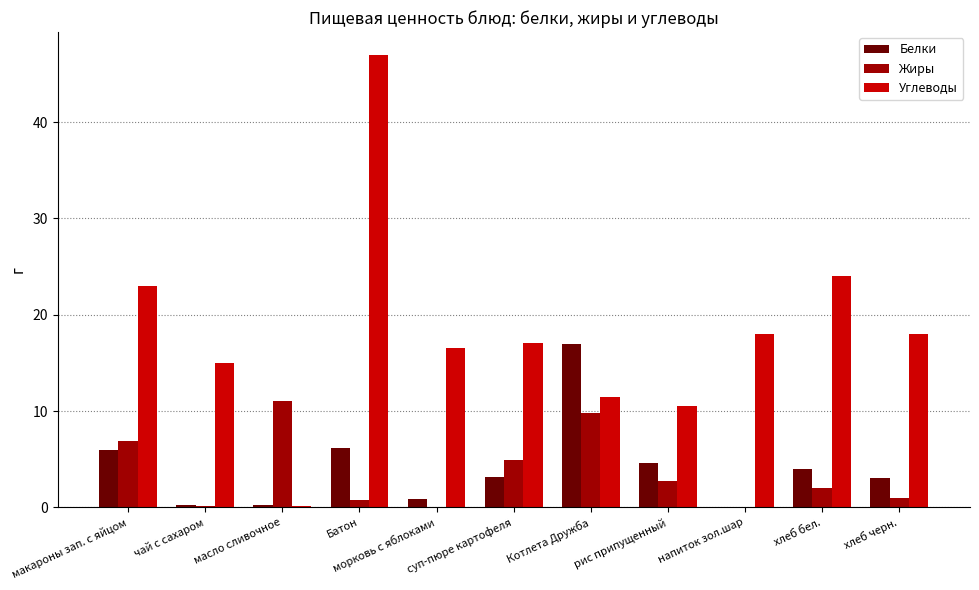

What is the maximum value shown in the chart?

47.0